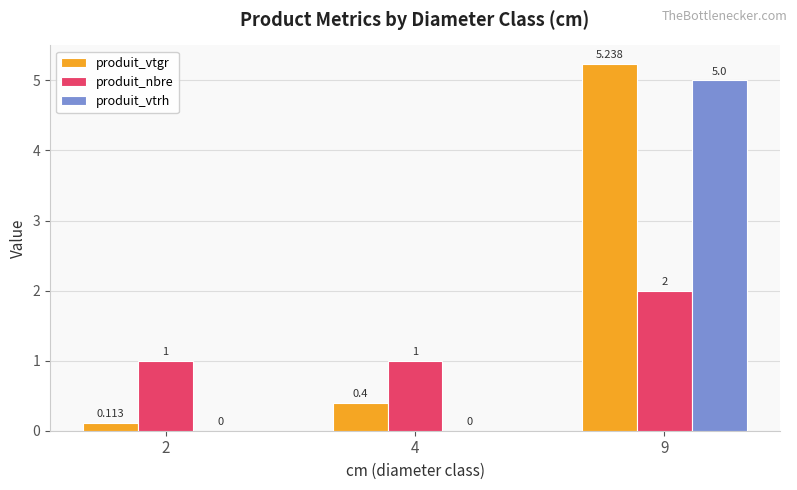

Between 2 and 9, which series saw the biggest shift?

produit_vtgr